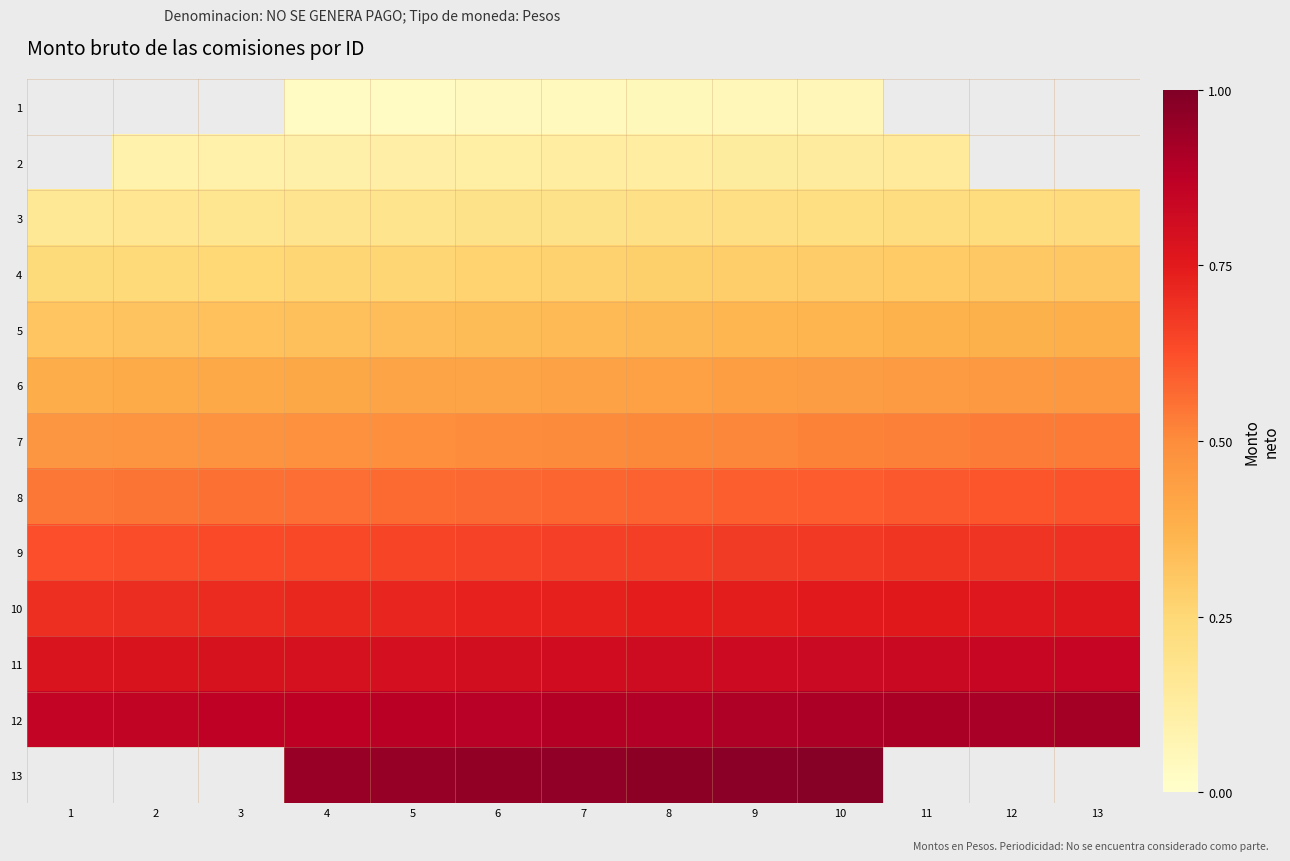

Which series has the largest total across all categories?

13